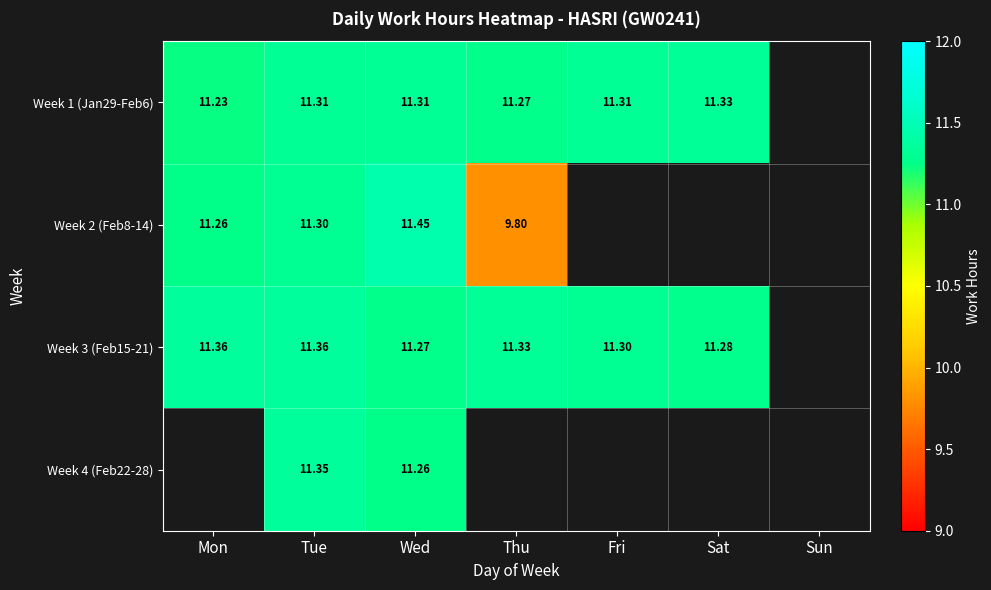

Count the number of data series in this chart.

4